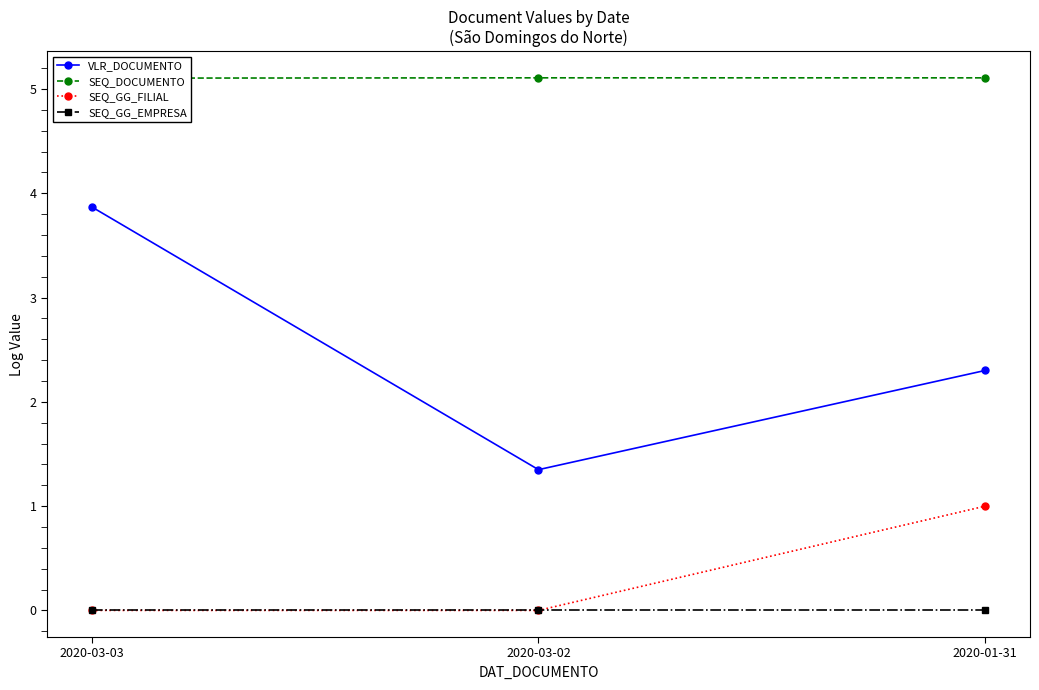

What is the label of the 3rd point from the right?

2020-03-03